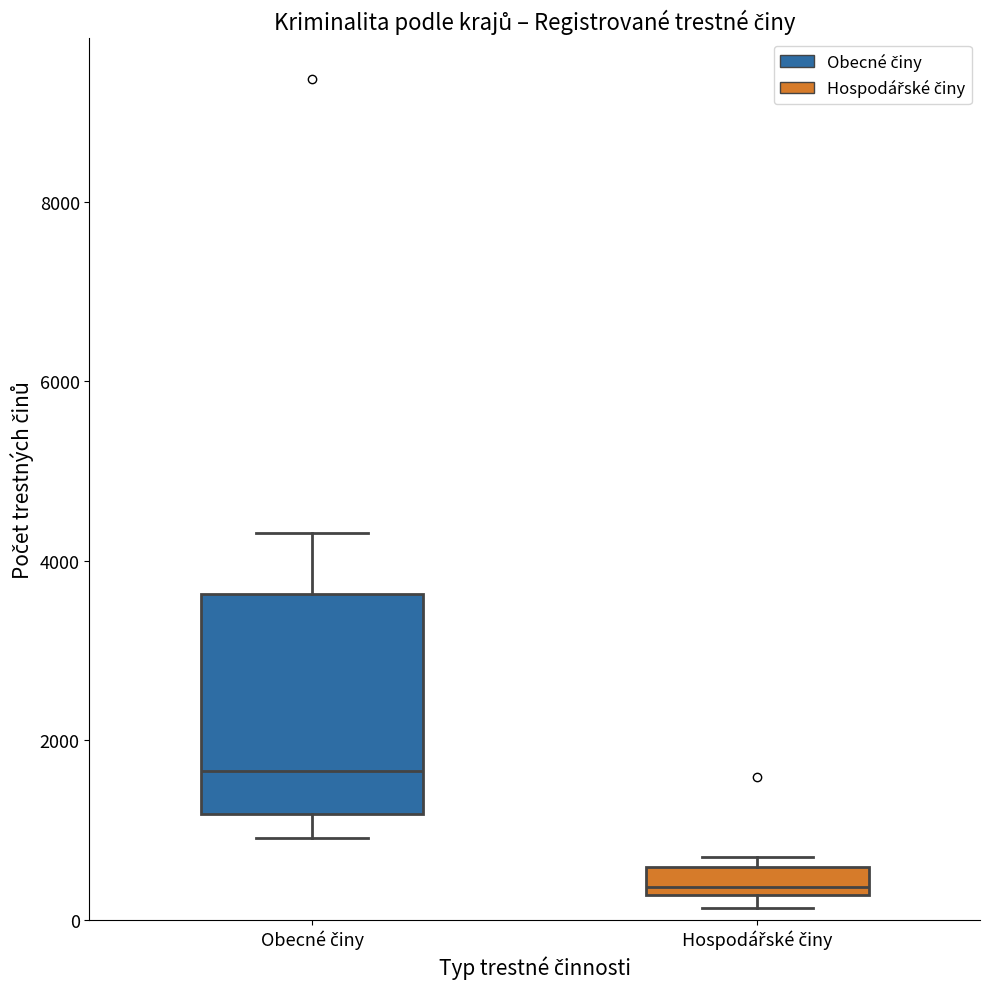

Which box is the tallest, from its lower edge to its upper edge?

Obecné činy